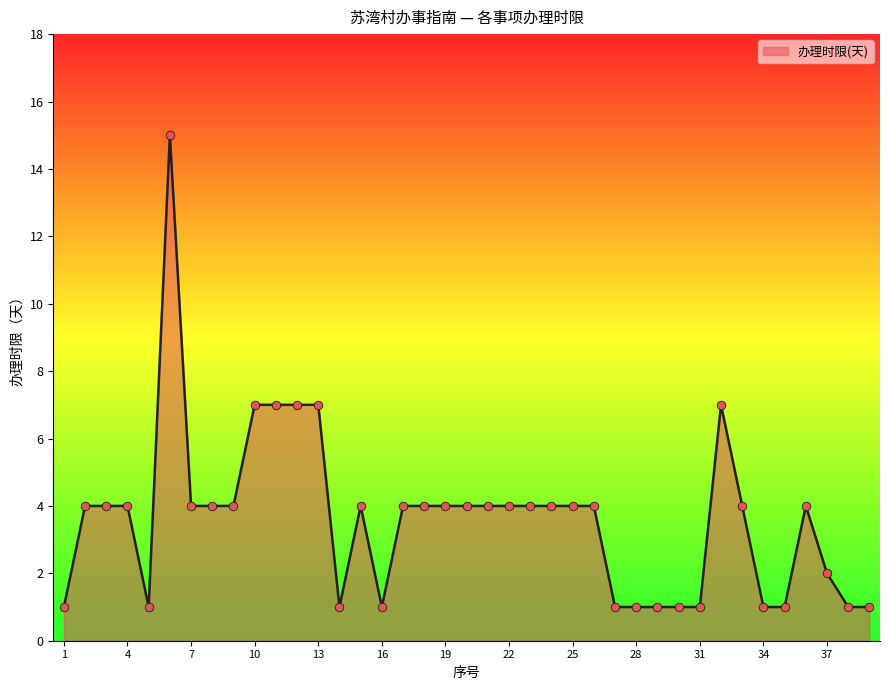

What is the difference between the maximum and minimum values?

14